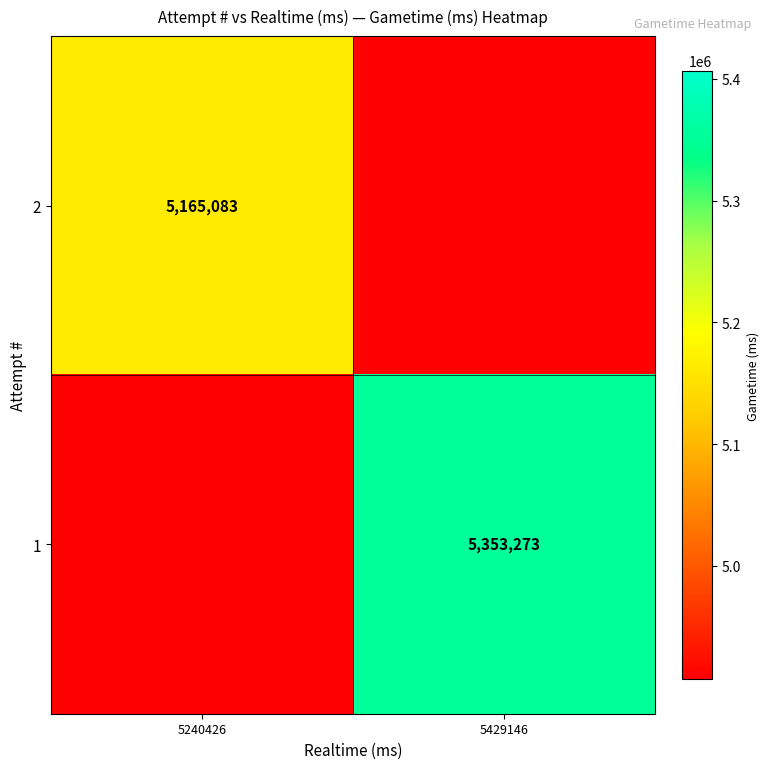

Is the value of 1 at 5429146 greater than the value of 2 at 5240426?

Yes